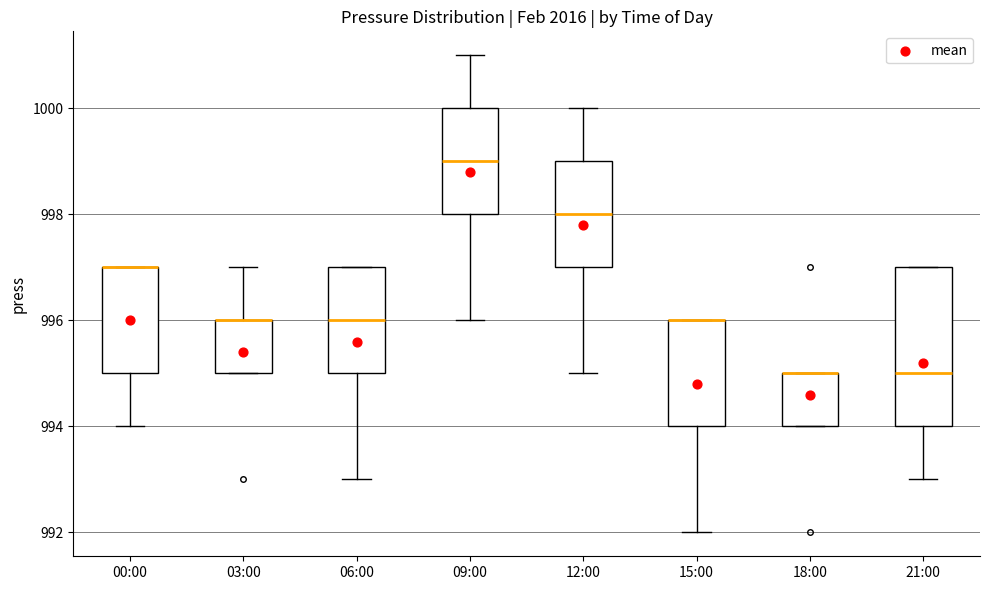

Reading left to right, read every box against the y-axis: the position of its median line, the range the box covers, and the ends of its whiskers. The values are not printed on the chart, so give them approximately, as read against the axis.

00:00: median 997 (drawn on the box's upper edge), box 995 to 997, whiskers 994 to 997
03:00: median 996 (drawn on the box's upper edge), box 995 to 996, whiskers 995 to 997
06:00: median 996, box 995 to 997, whiskers 993 to 997
09:00: median 999, box 998 to 1000, whiskers 996 to 1001
12:00: median 998, box 997 to 999, whiskers 995 to 1000
15:00: median 996 (drawn on the box's upper edge), box 994 to 996, whiskers 992 to 996
18:00: median 995 (drawn on the box's upper edge), box 994 to 995, whiskers 994 to 995
21:00: median 995, box 994 to 997, whiskers 993 to 997